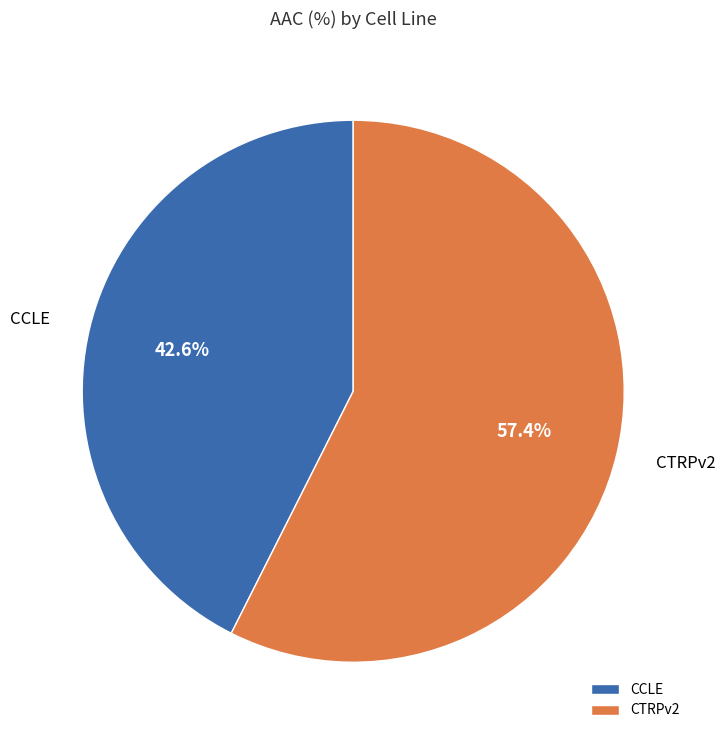

What is the ratio of the value at CTRPv2 to the value at CCLE?

1.3